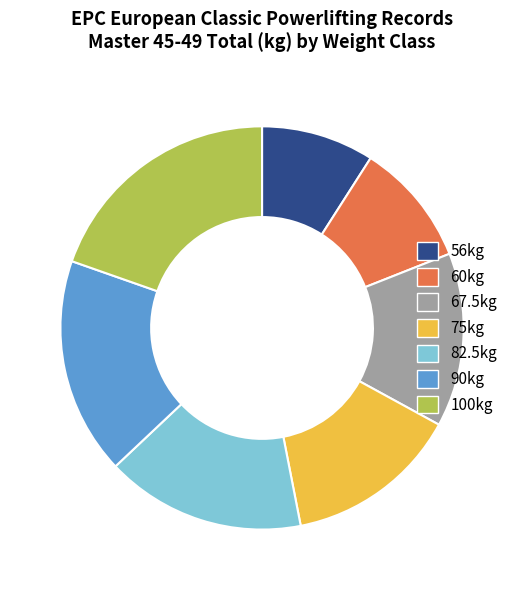

Combined, do 82.5kg and 75kg account for over 50%?

No